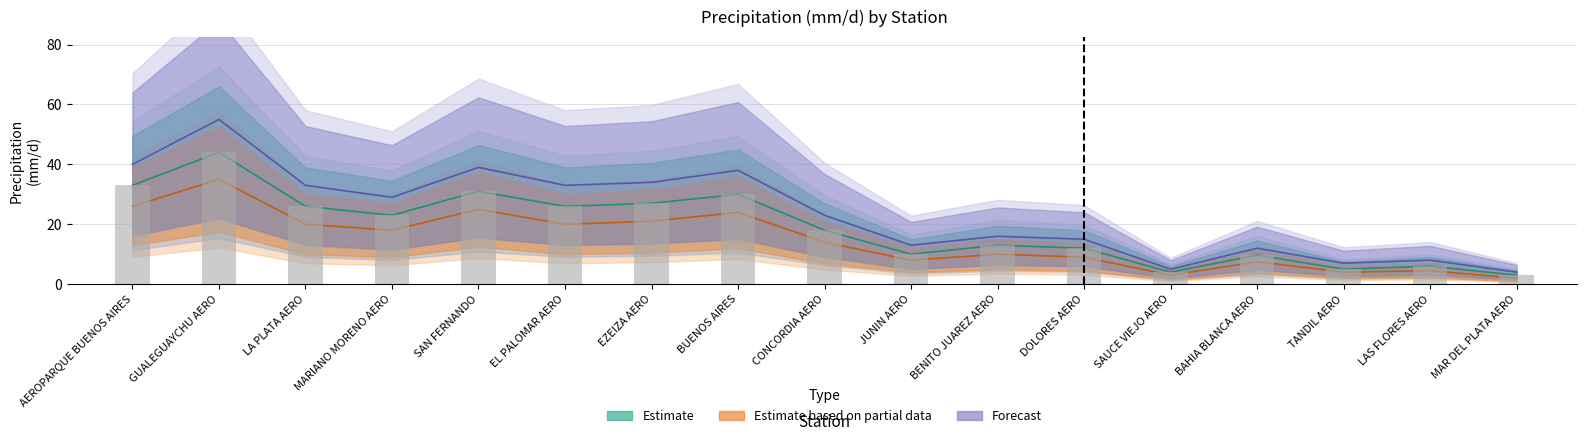

What is the label of the 10th bar from the right?

BUENOS AIRES